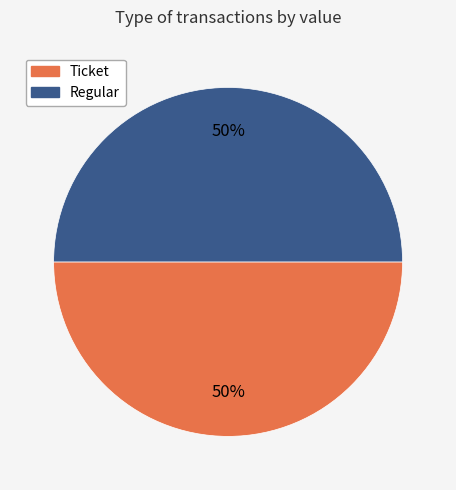

To the nearest percent, what is the combined percentage of Regular and Ticket?

100%